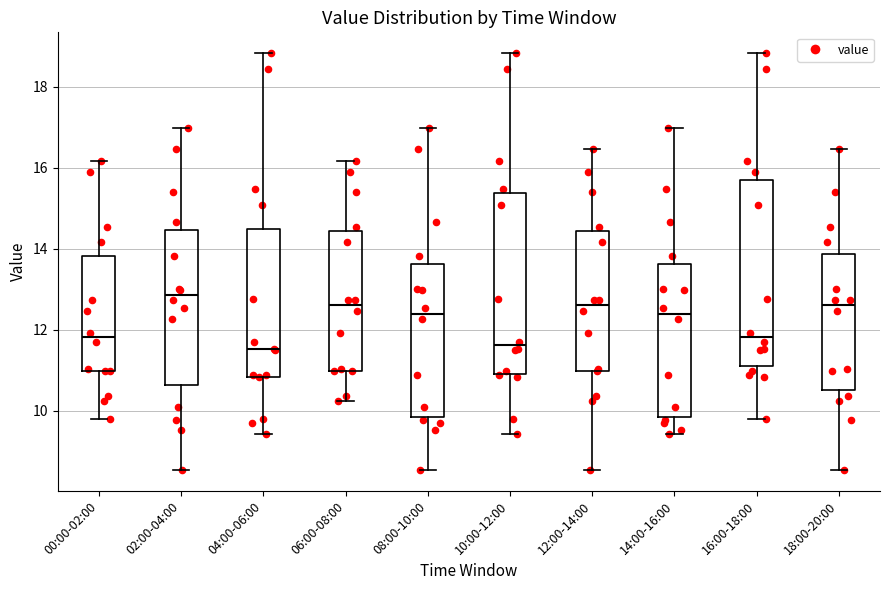

Which box has the highest median line?

02:00-04:00